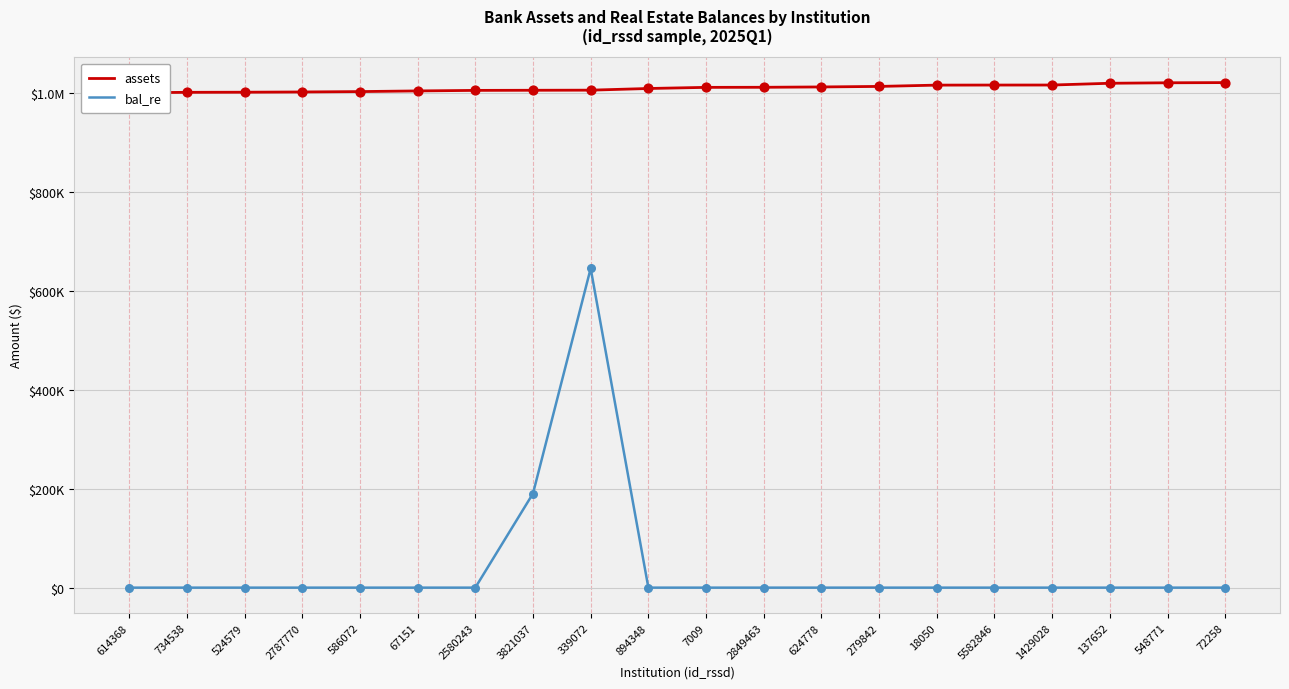

Which series reaches the maximum Y coordinate?

assets